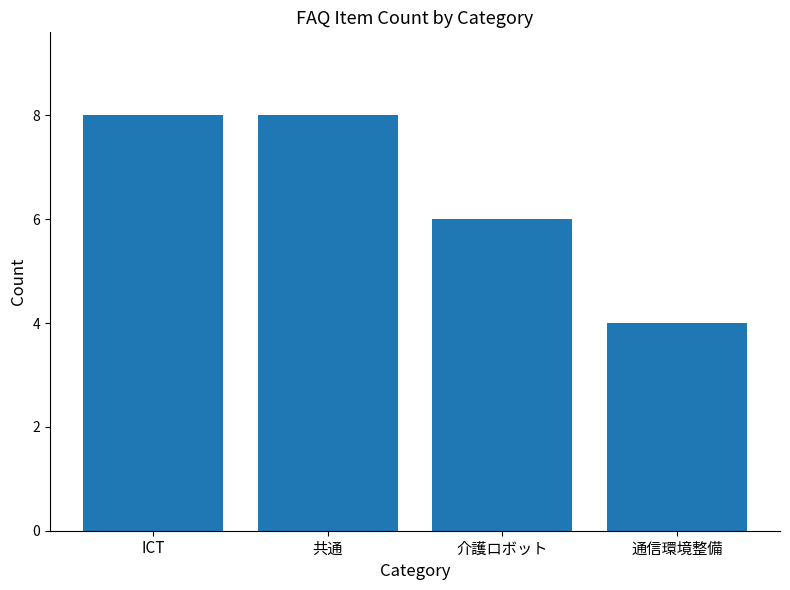

What is the maximum value shown in the chart?

8